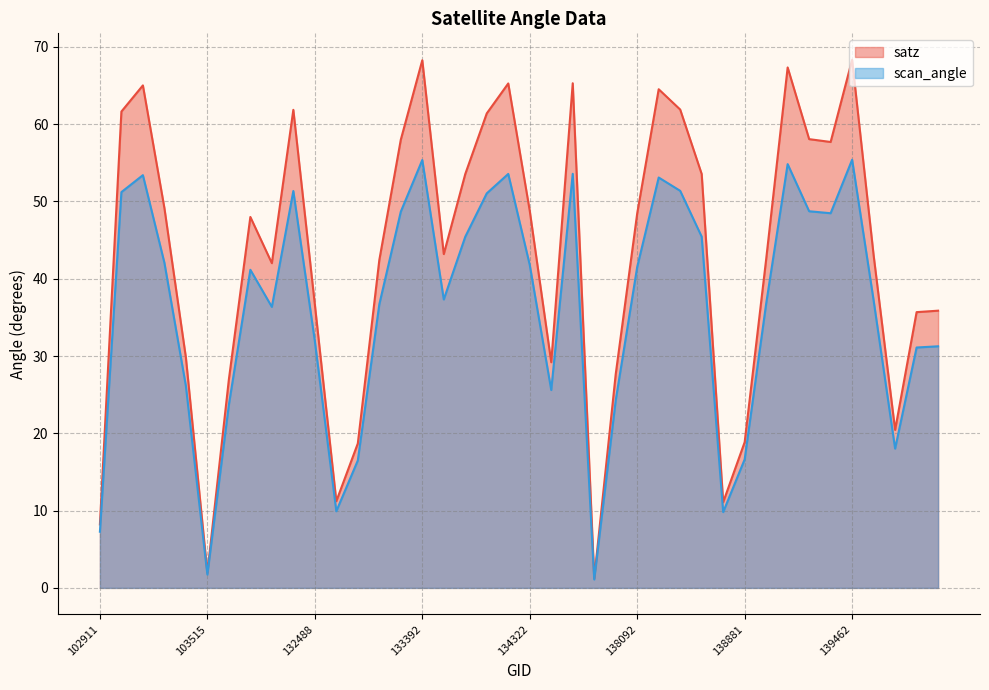

True or false: scan_angle has more than 2 points higher than both neighbors.

True